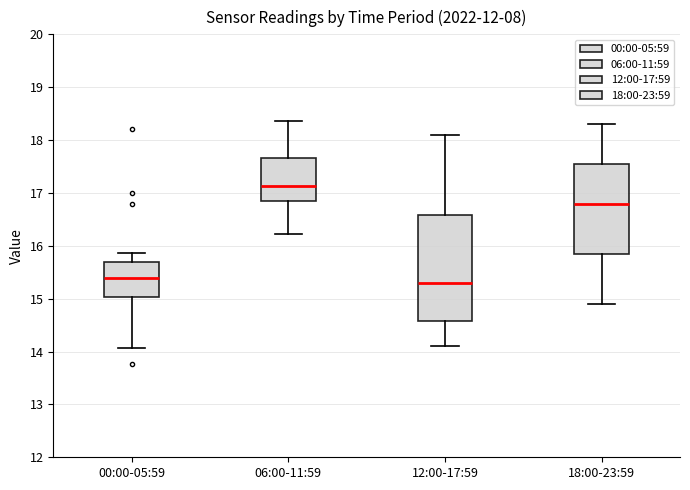

Reading left to right, transcribe this box plot: for each box, give where its median line is, the range the box spans, and where its two whiskers end, as read against the y-axis. The values are not printed on the chart, so give them approximately, as read against the axis.

00:00-05:59: median 15.4, box 15.0 to 15.7, whiskers 14.1 to 15.9
06:00-11:59: median 17.1, box 16.9 to 17.7, whiskers 16.2 to 18.4
12:00-17:59: median 15.3, box 14.6 to 16.6, whiskers 14.1 to 18.1
18:00-23:59: median 16.8, box 15.9 to 17.6, whiskers 14.9 to 18.3